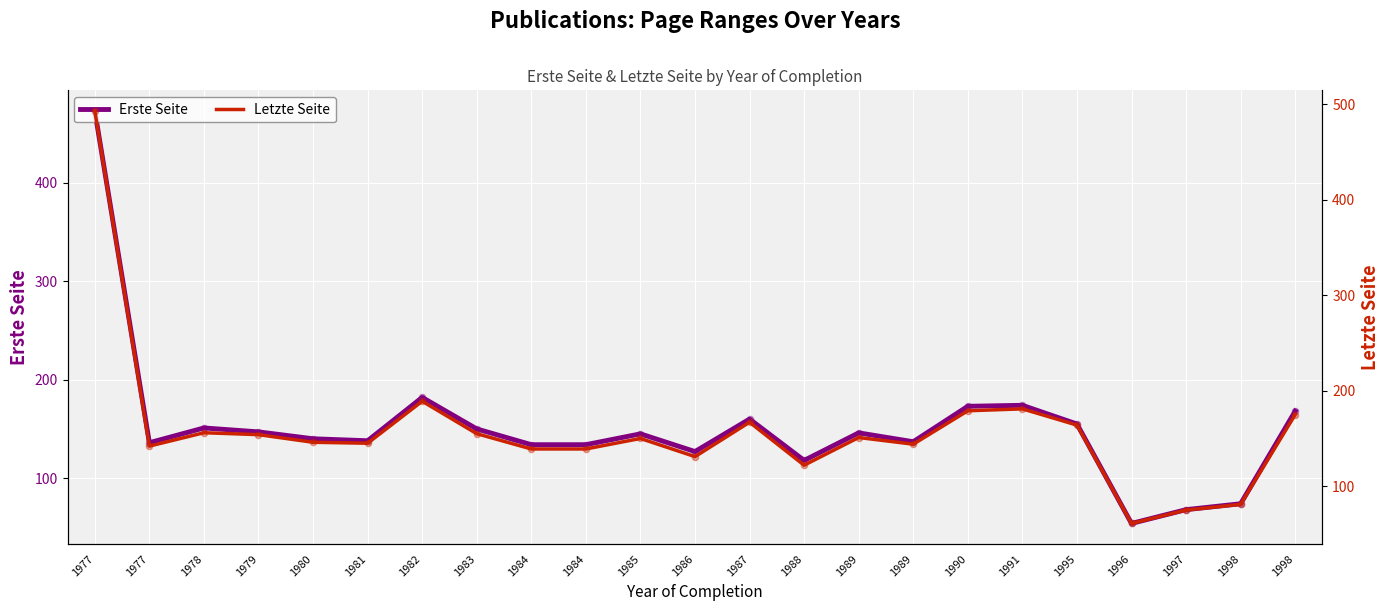

What are all the series names shown in the legend?

Erste Seite, Letzte Seite